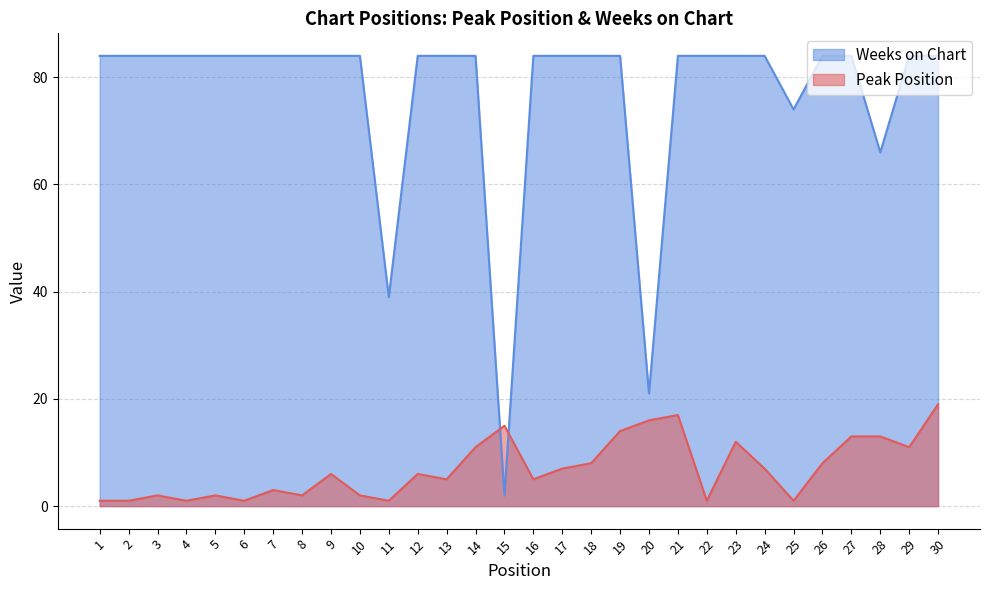

The value of Weeks on Chart at 27 is 84. True or false?

True